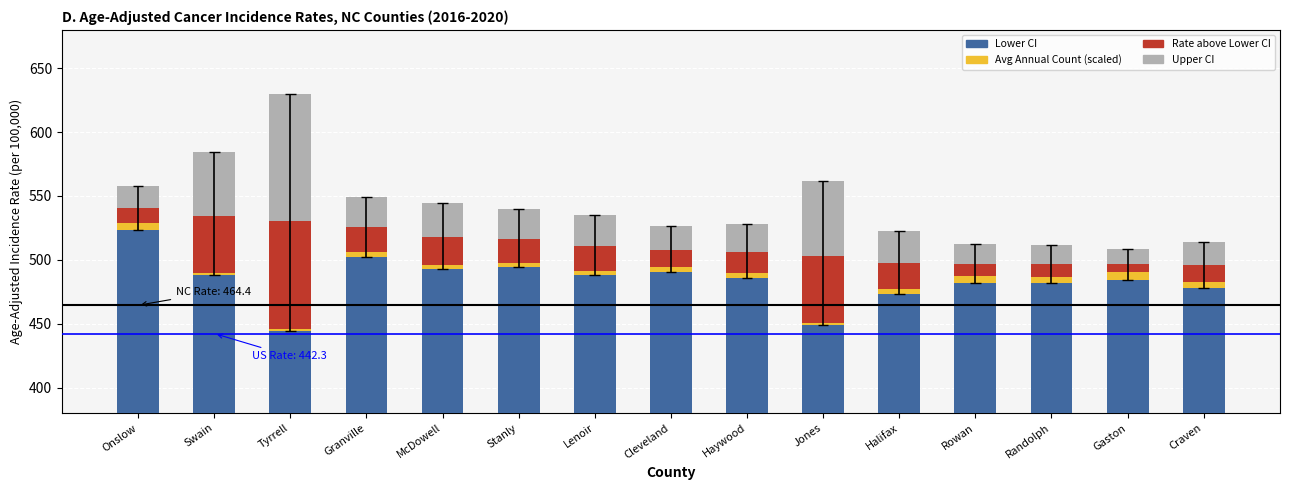

Is the value of Rate above Lower CI at Randolph greater than the value of Avg Annual Count (scaled) at Haywood?

Yes